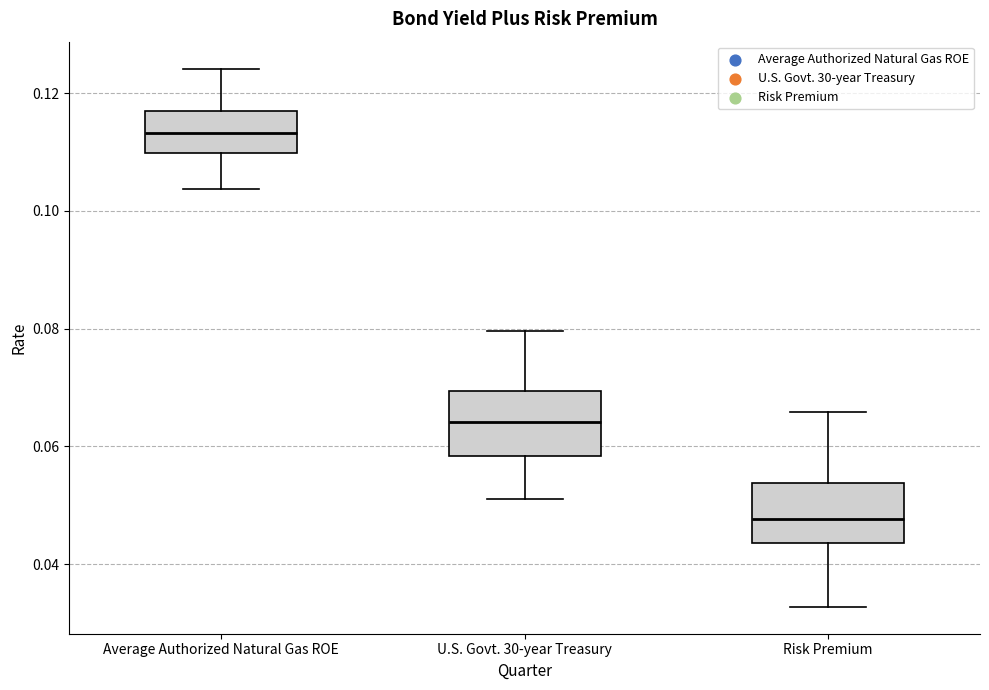

Reading left to right, read every box against the y-axis: the position of its median line, the range the box covers, and the ends of its whiskers. The values are not printed on the chart, so give them approximately, as read against the axis.

Average Authorized Natural Gas ROE: median 0.114, box 0.110 to 0.116, whiskers 0.104 to 0.124
U.S. Govt. 30-year Treasury: median 0.064, box 0.058 to 0.070, whiskers 0.052 to 0.080
Risk Premium: median 0.048, box 0.044 to 0.054, whiskers 0.032 to 0.066